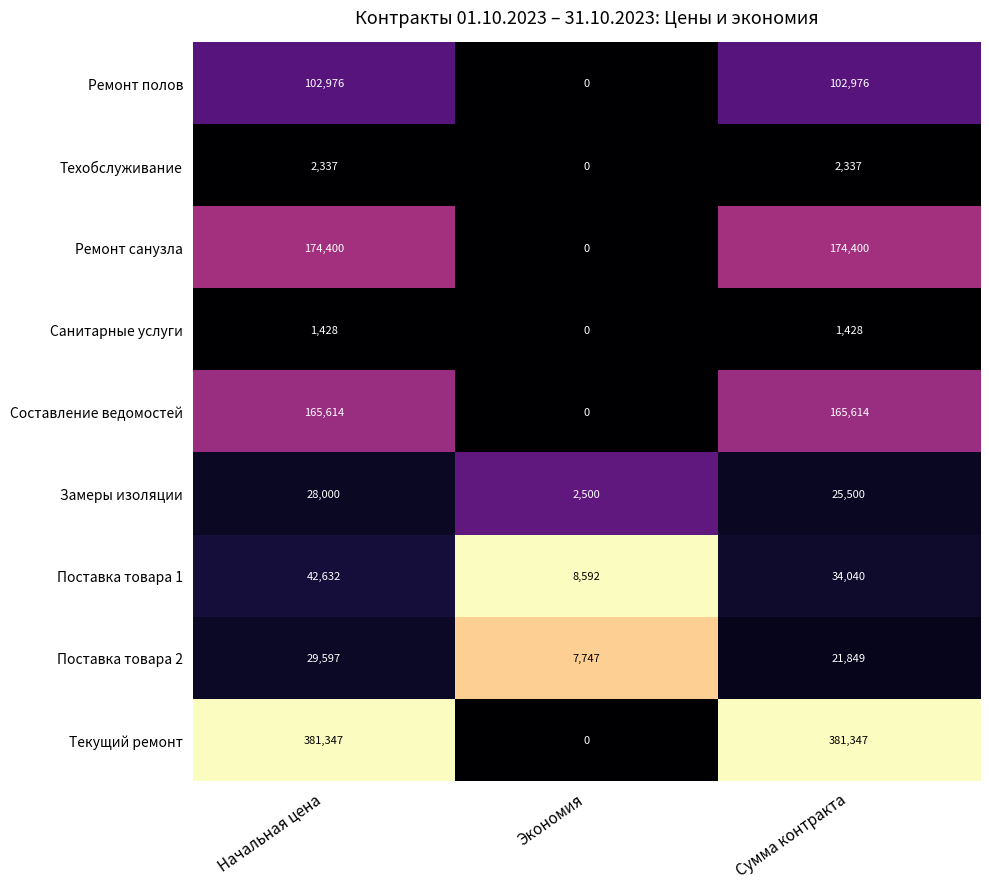

Which series changed the most between Начальная цена and Сумма контракта?

Поставка товара 1